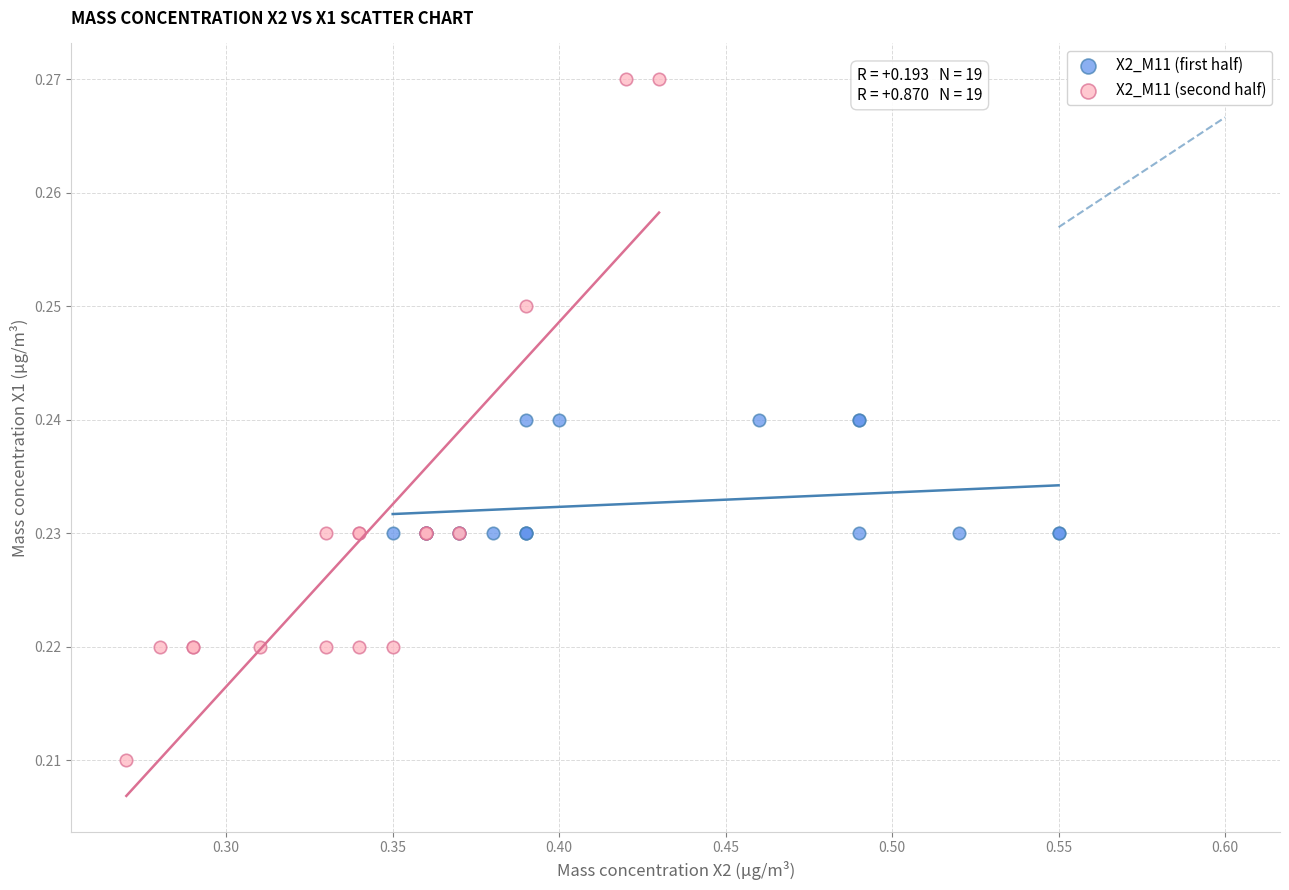

Which series contains the lowest Y value?

X2_M11 (second half)